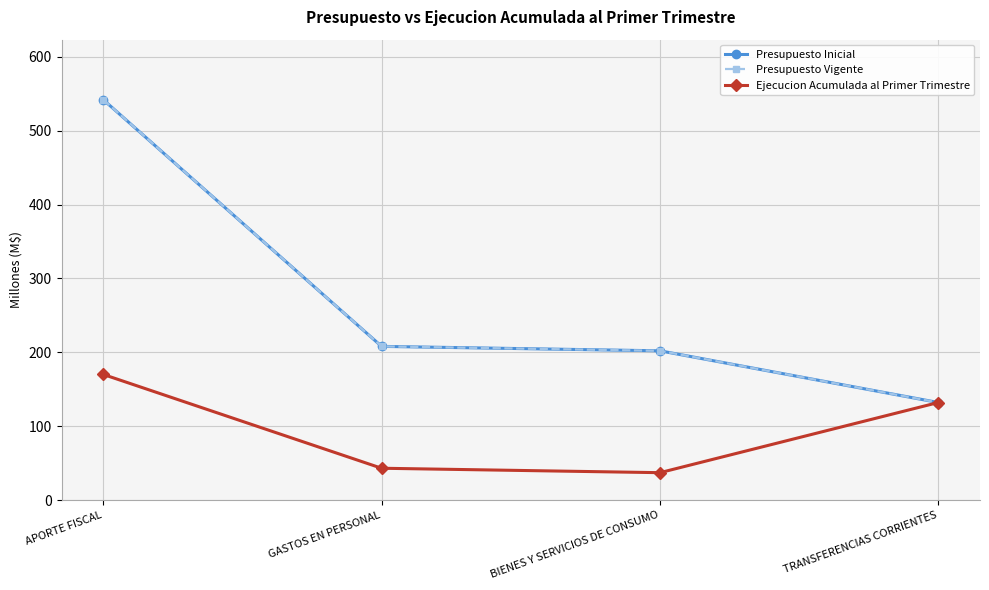

At which label does Ejecucion Acumulada al Primer Trimestre reach its peak?

APORTE FISCAL